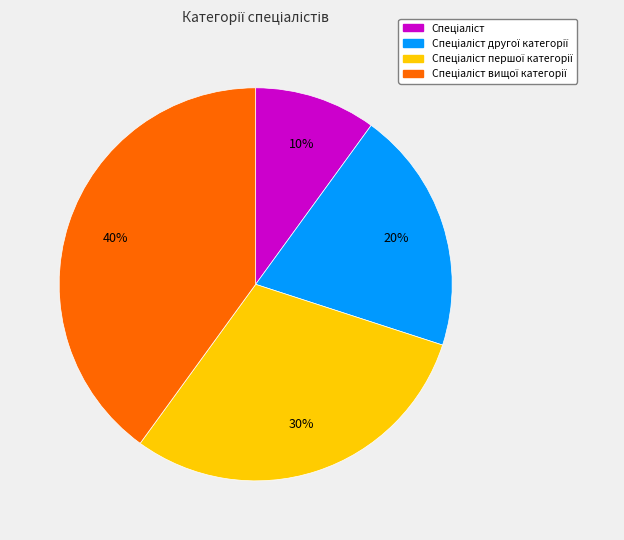

To the nearest percent, what is the average slice percentage?

25%